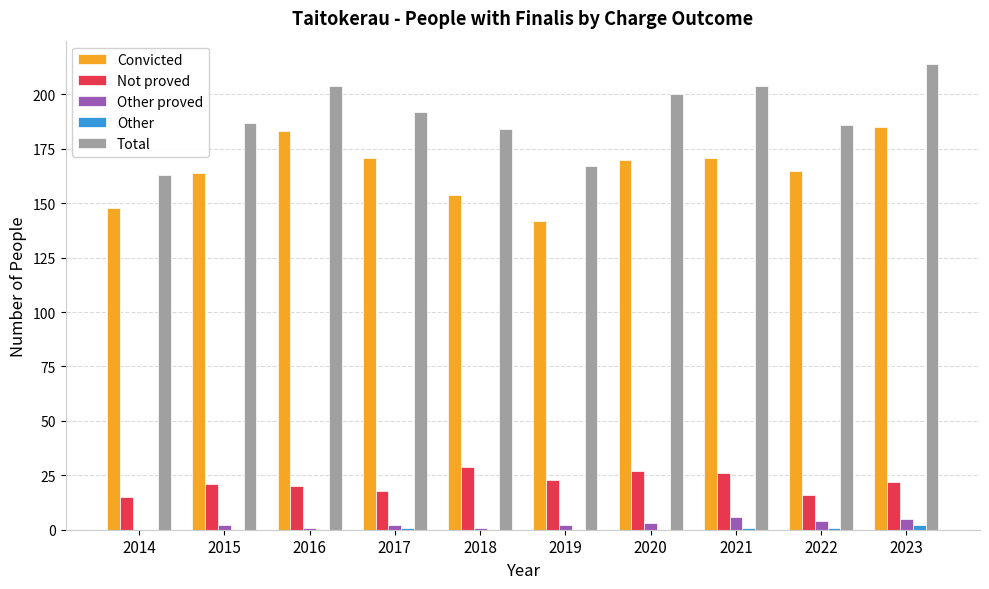

What is the sum of all Not proved values?

217